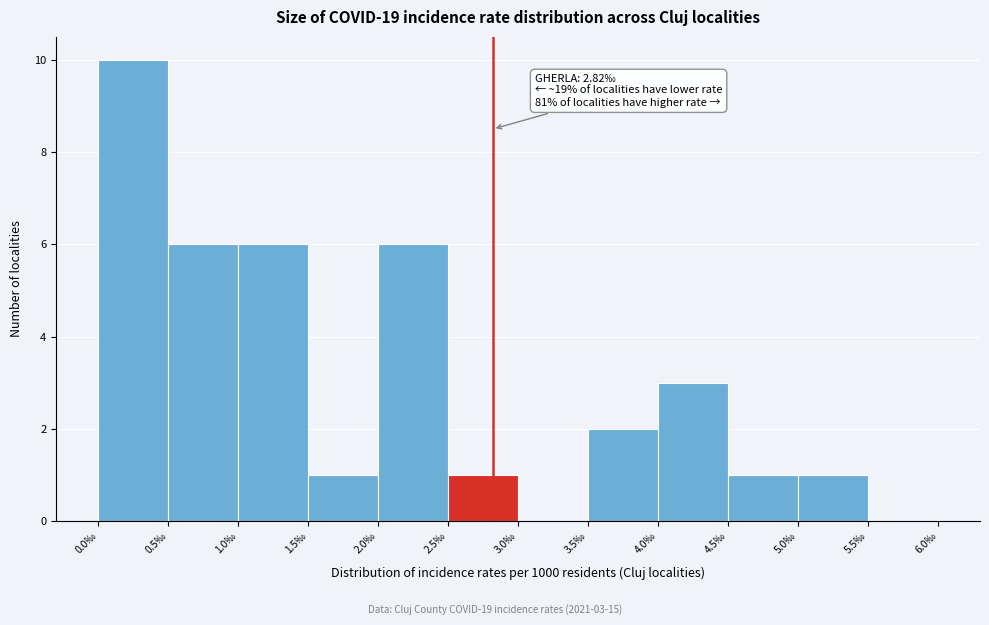

Which range on the x-axis has the tallest bar?

0.0 to 0.5